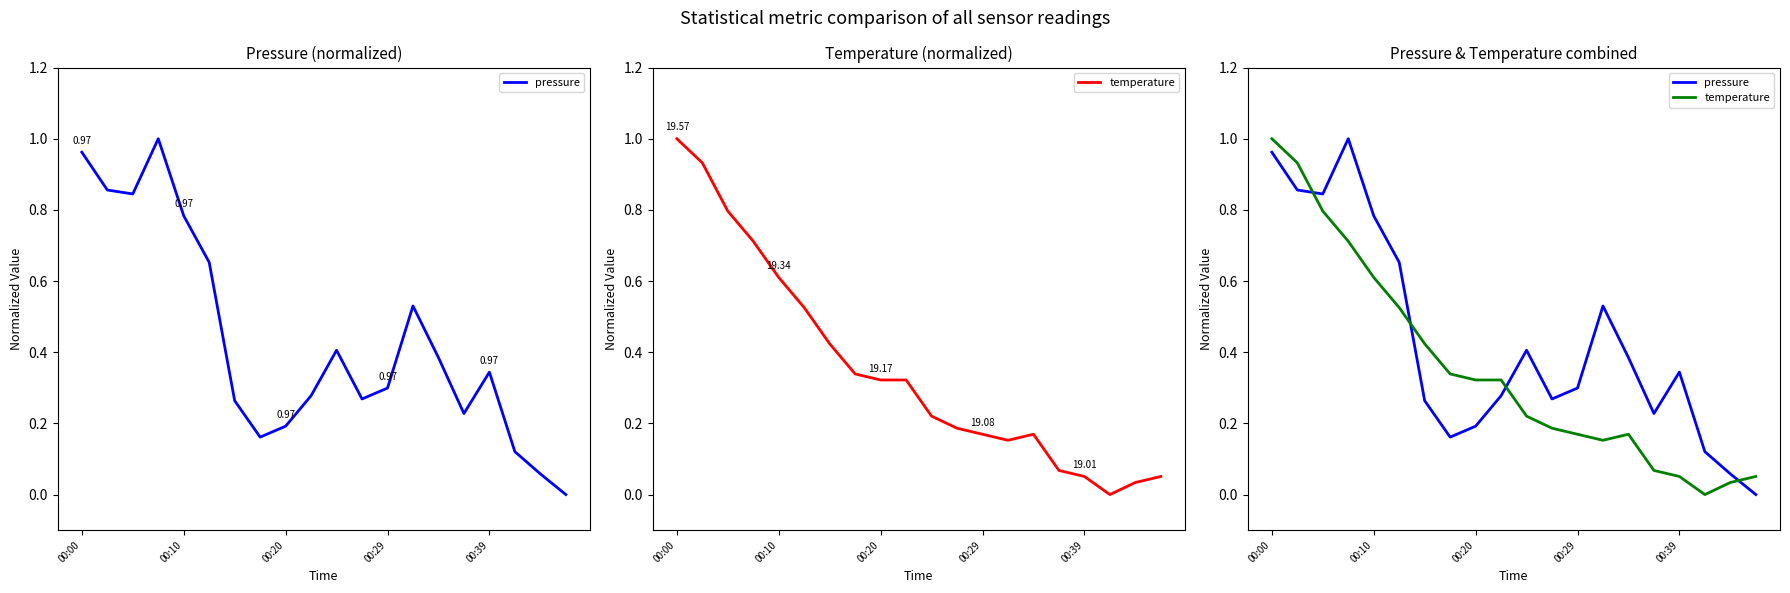

In pressure, how many points are lower than both neighbors (excluding endpoints)?

4